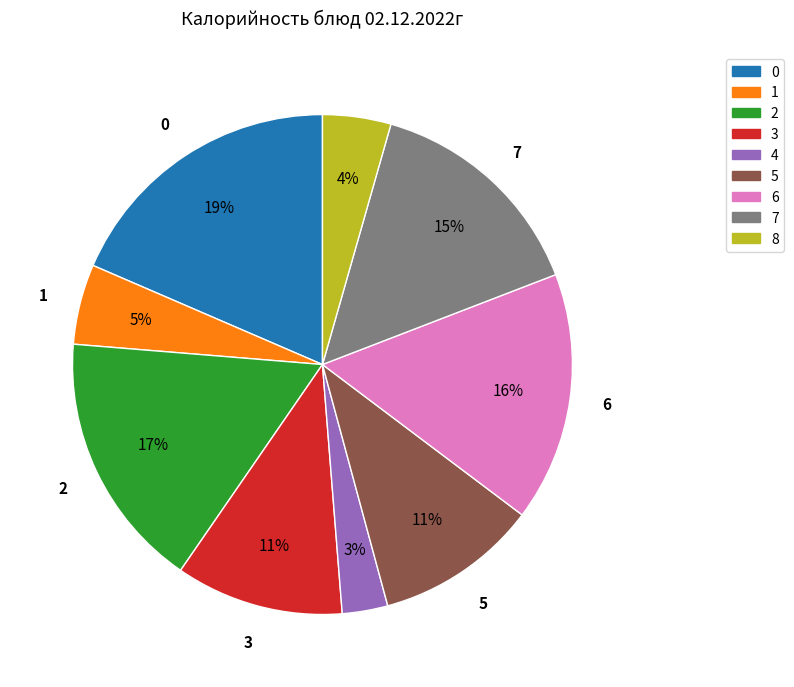

To the nearest percent, what is the difference between the largest and smallest slice percentages?

16%